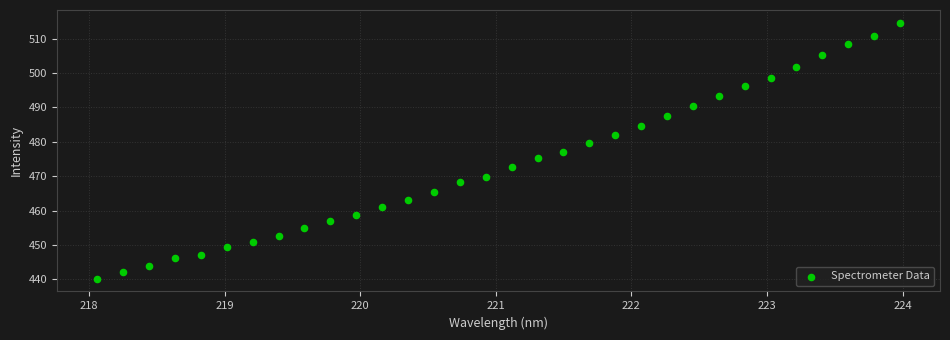

What is the range of X values (max minus min)?

5.9